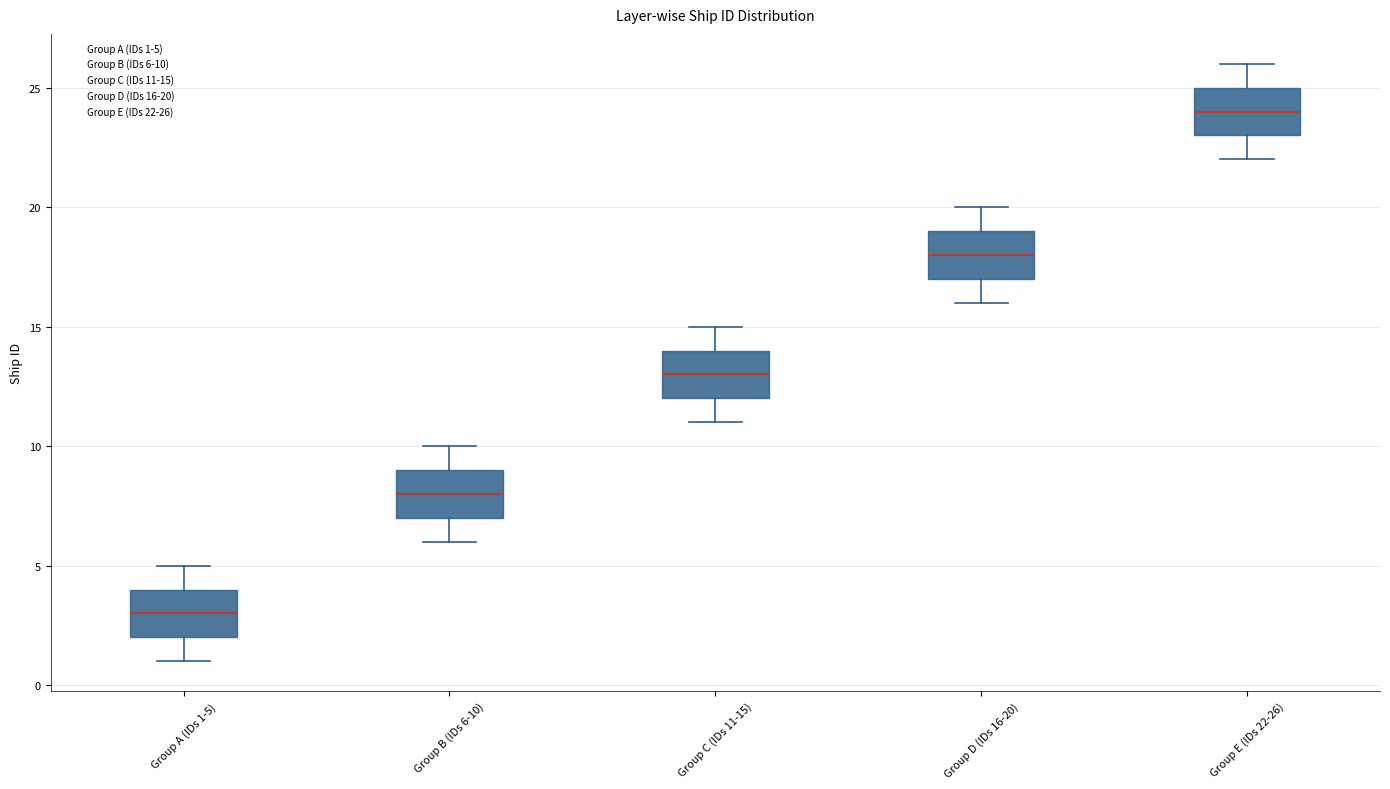

Which box has the highest median line?

Group E (IDs 22-26)